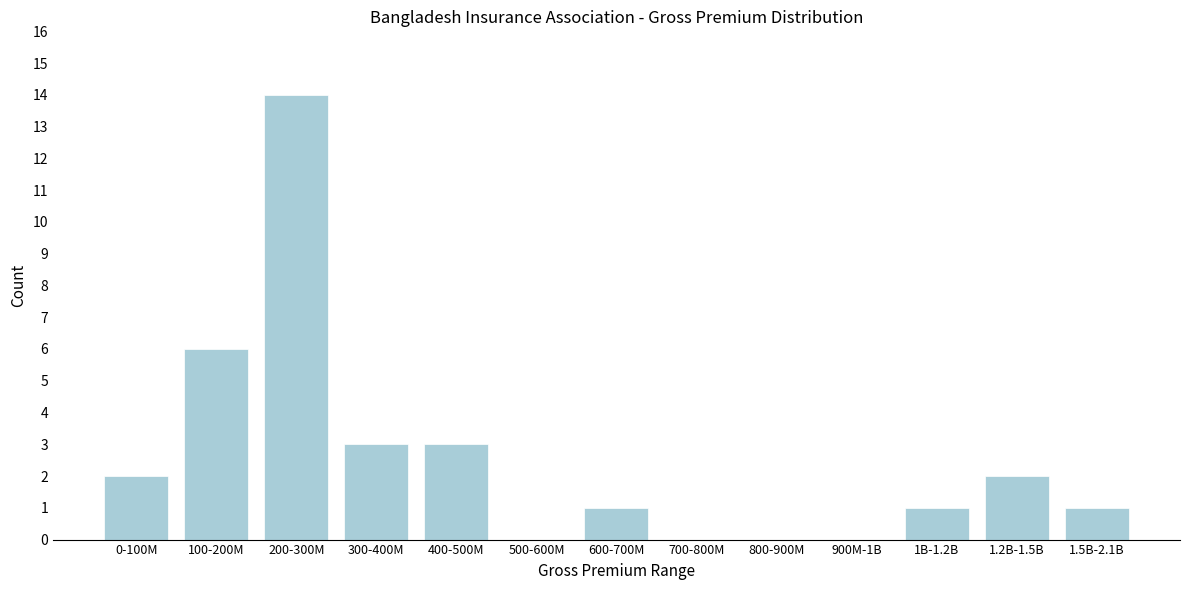

Reading left to right, list all the values displayed in this chart.

0-100M=2	100-200M=6	200-300M=14	300-400M=3	400-500M=3	500-600M=0	600-700M=1	700-800M=0	800-900M=0	900M-1B=0	1B-1.2B=1	1.2B-1.5B=2	1.5B-2.1B=1